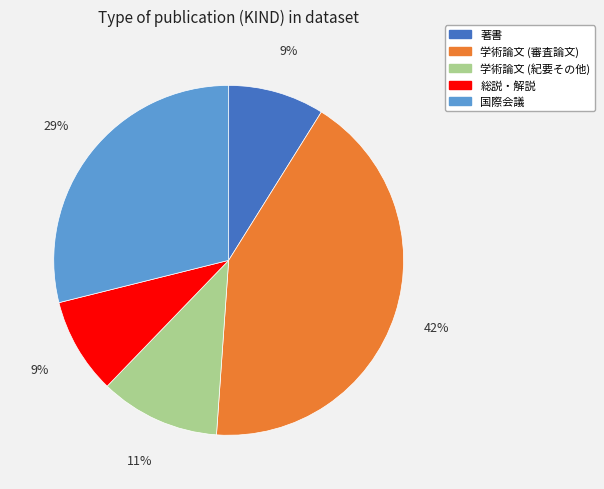

How many segments does this pie chart have?

5